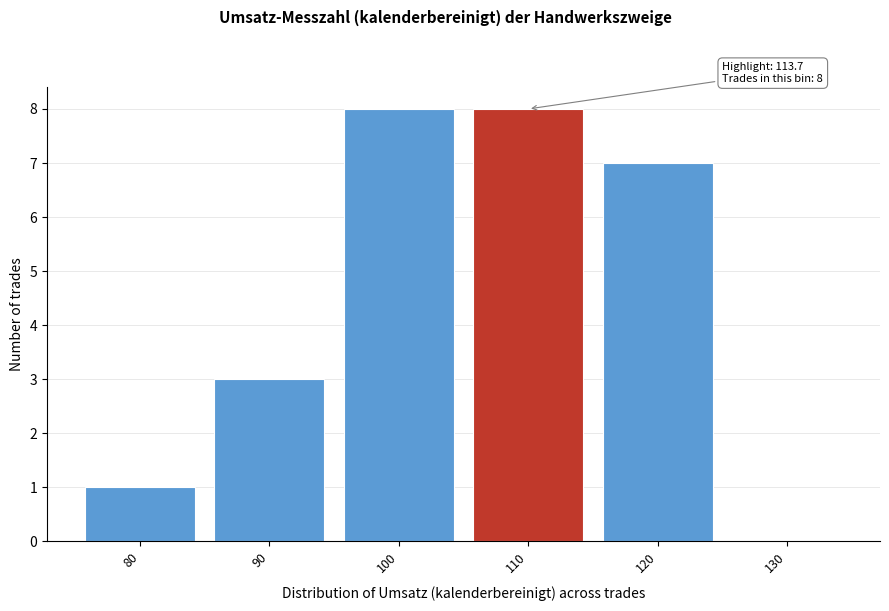

Reading left to right, transcribe all the data shown in this chart.

80=1	90=3	100=8	110=8	120=7	130=0